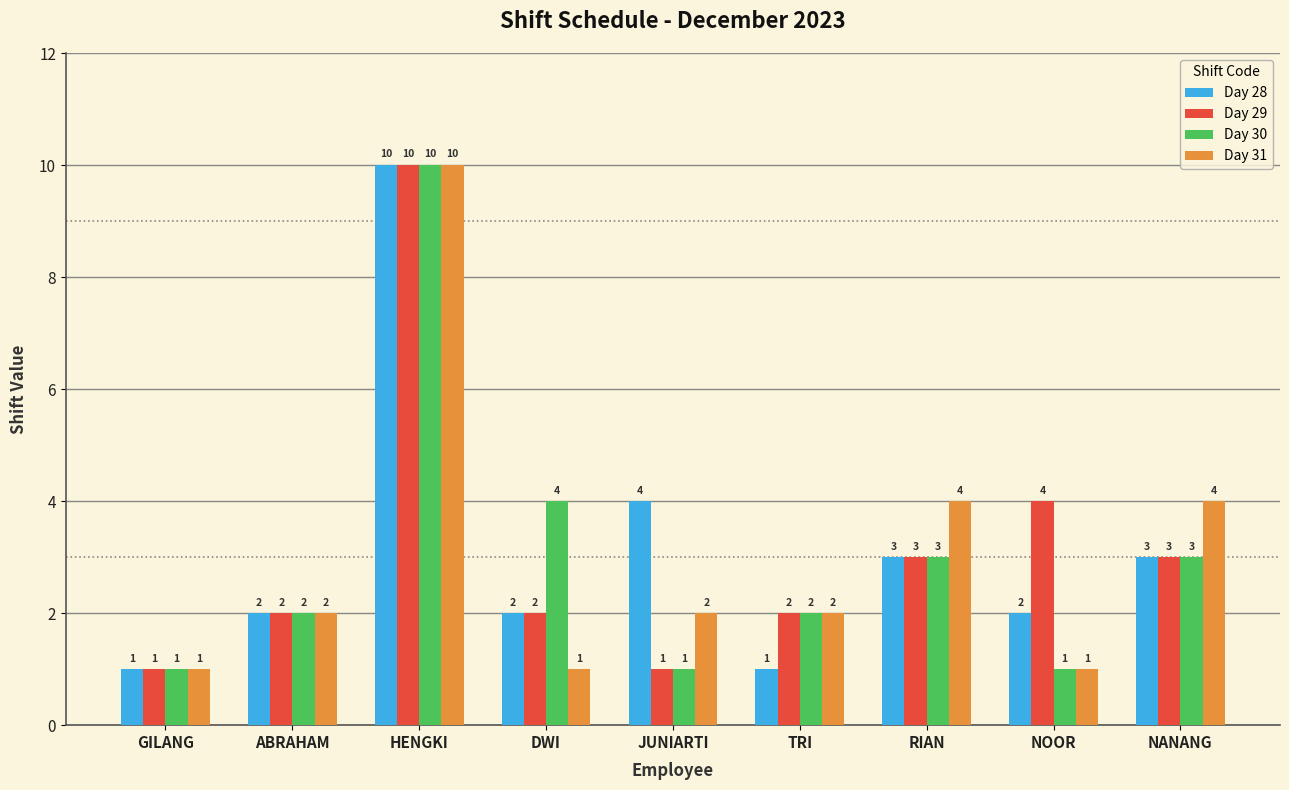

Which series changed the most between DWI and RIAN?

Day 31